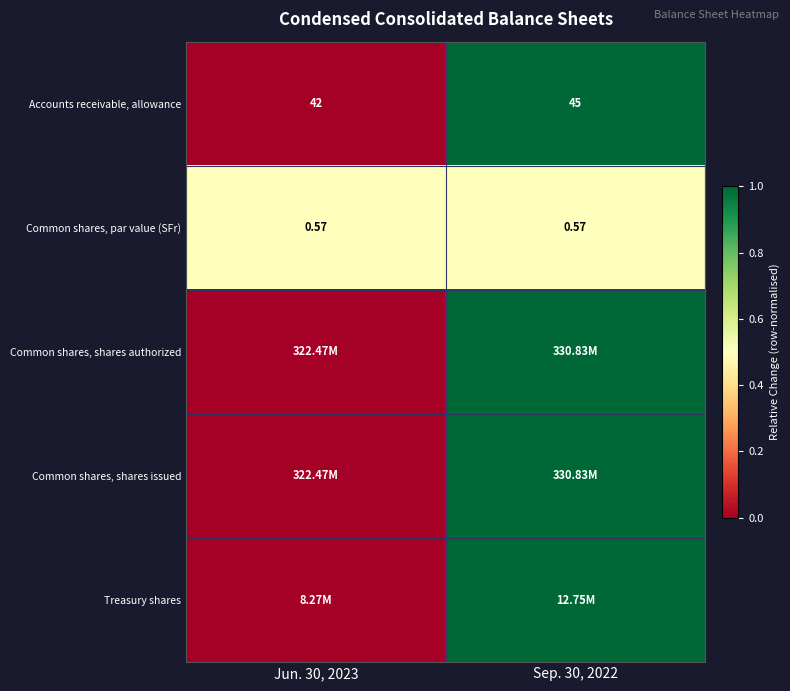

Is the value of Common shares, par value (SFr) at Sep. 30, 2022 greater than the value of Accounts receivable, allowance at Sep. 30, 2022?

No